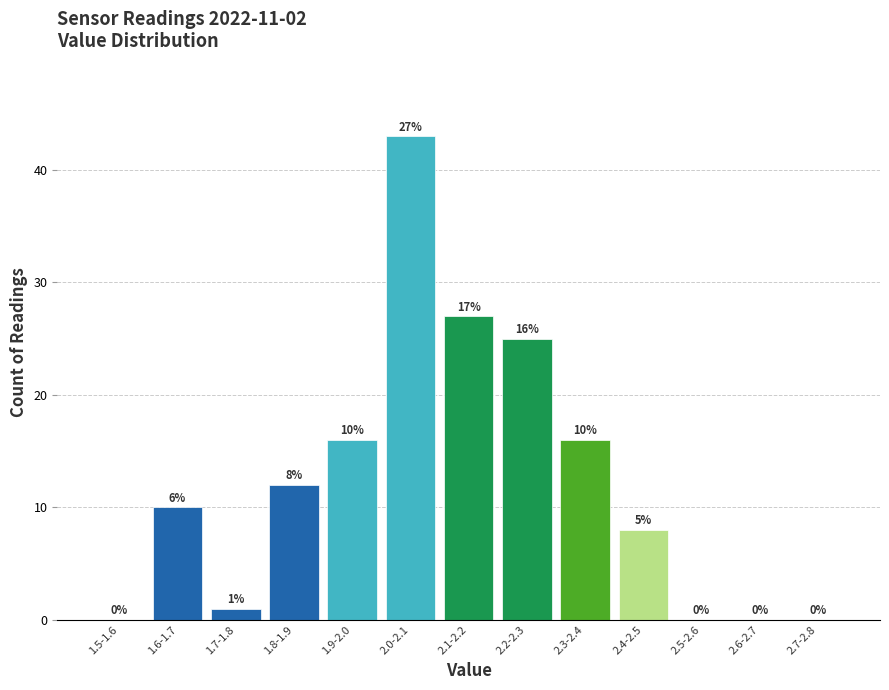

Reading left to right, extract all data points from this chart.

1.5-1.6=0	1.6-1.7=10	1.7-1.8=1	1.8-1.9=12	1.9-2.0=16	2.0-2.1=43	2.1-2.2=27	2.2-2.3=25	2.3-2.4=16	2.4-2.5=8	2.5-2.6=0	2.6-2.7=0	2.7-2.8=0